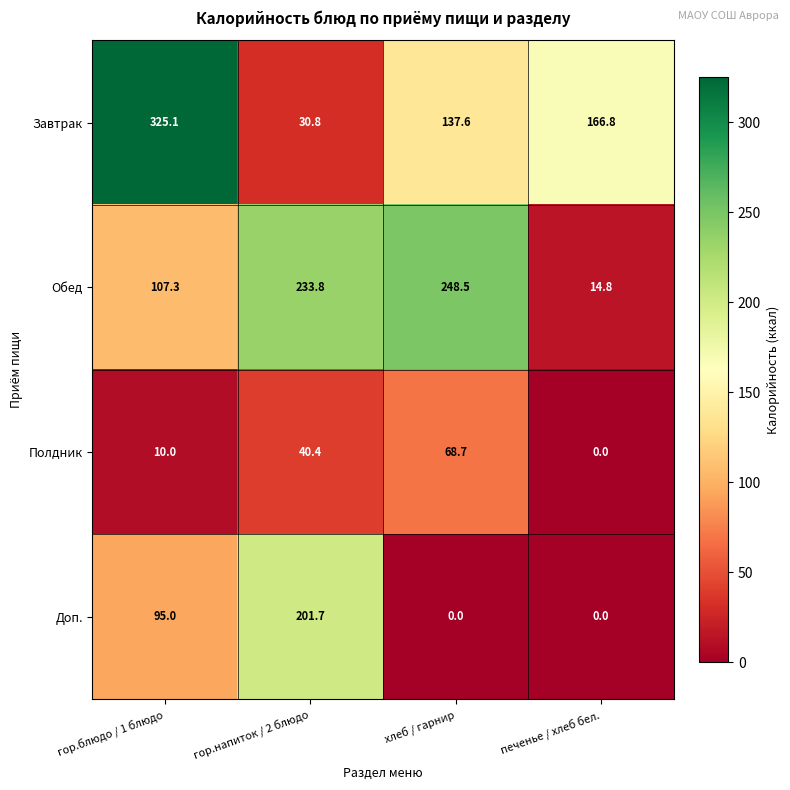

Which series has the widest spread of values?

Завтрак